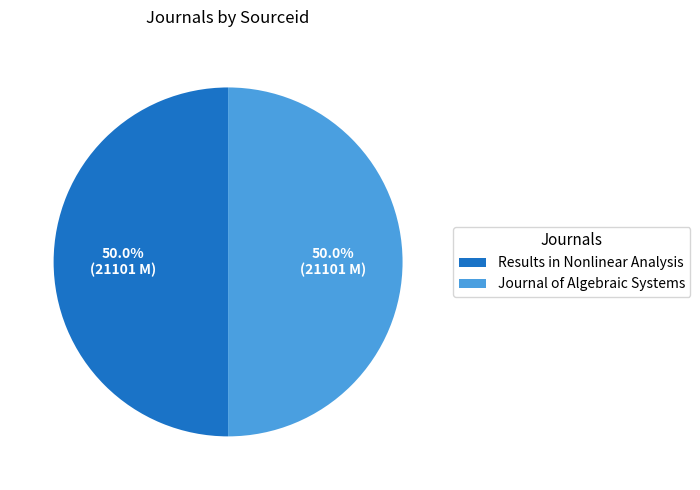

How much of the chart is everything except Journal of Algebraic Systems?

50.0%